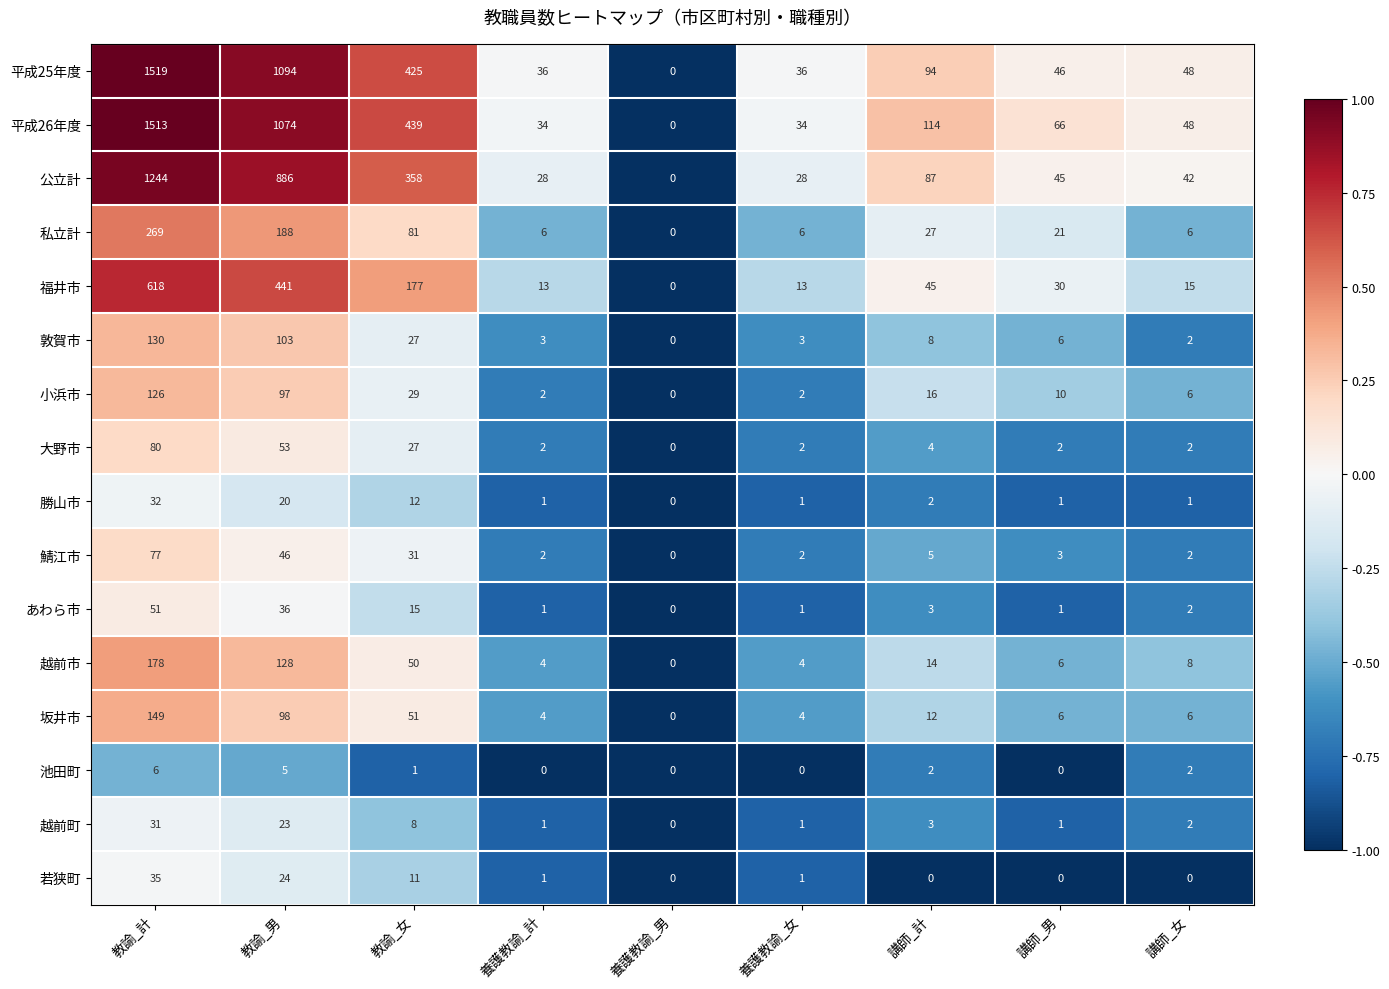

What is the maximum value shown in the chart?

1519